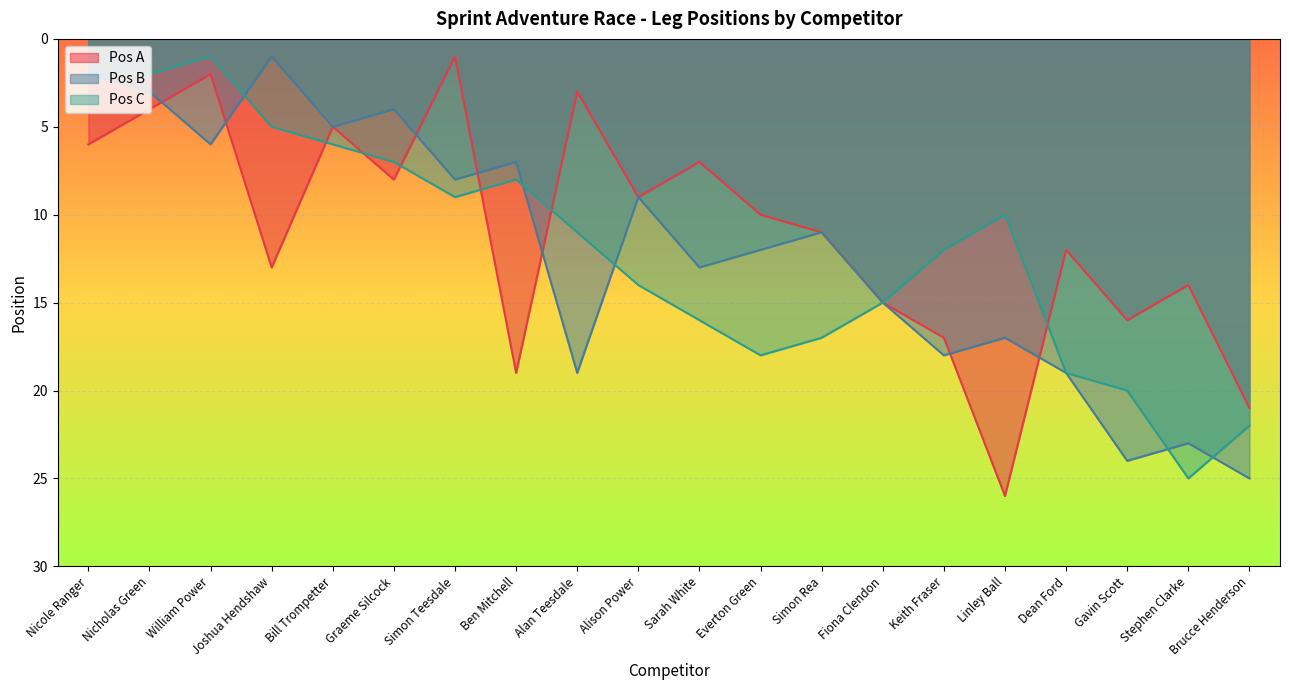

At Everton Green, list the series in order from largest to smallest.

Pos C, Pos B, Pos A